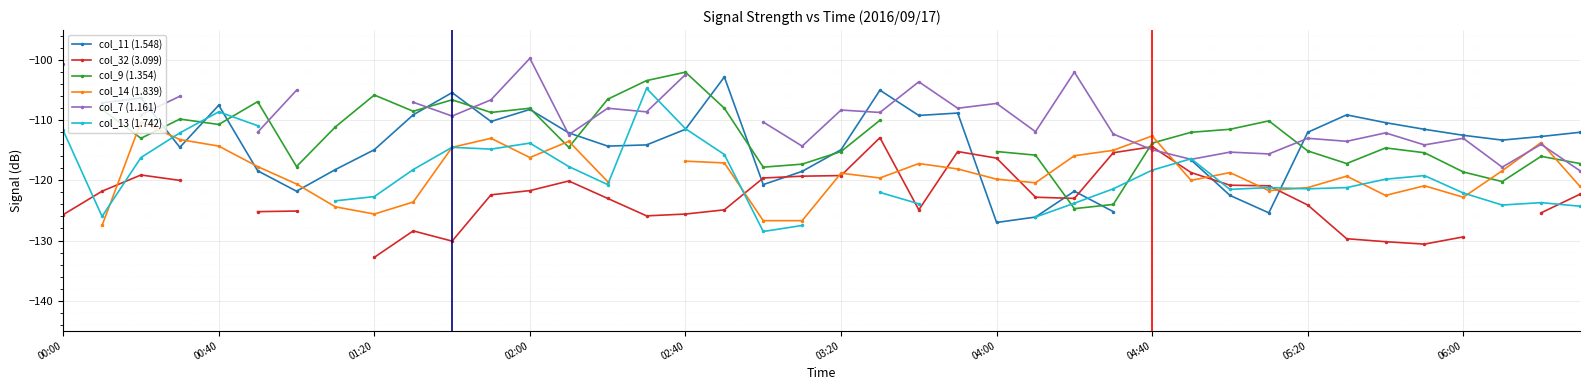

After their last crossing, which series has the higher values: col_7 (1.161) or col_13 (1.742)?

col_7 (1.161)